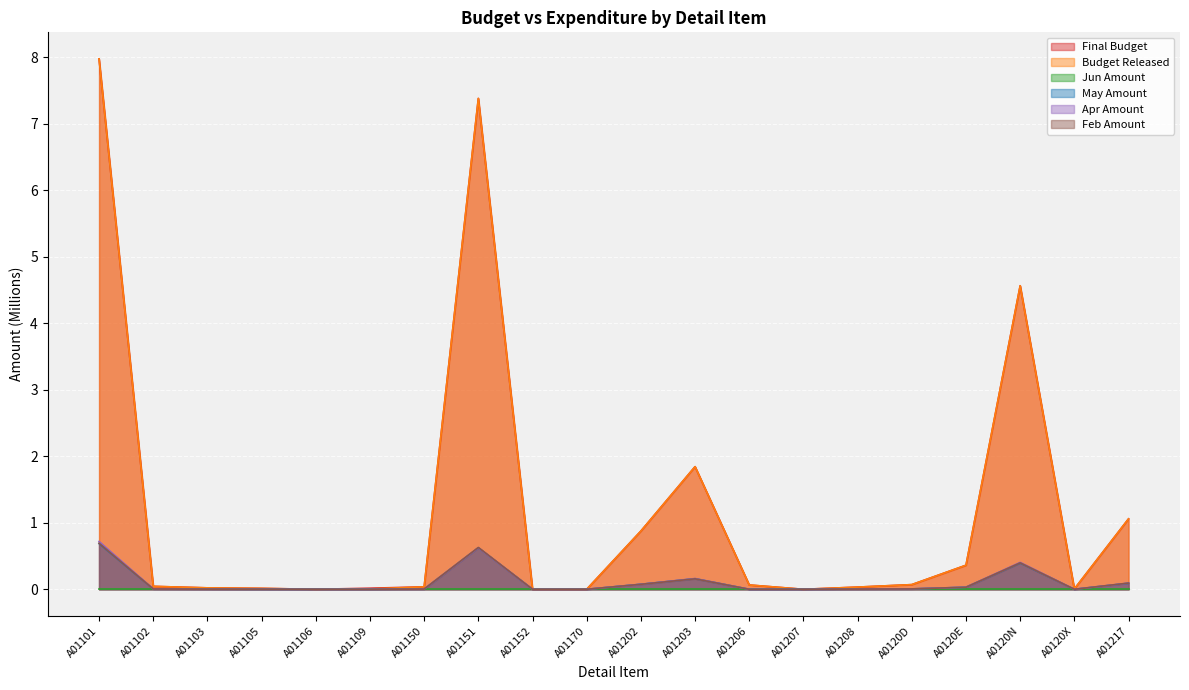

Does the chart display data point markers on the line(s)?

No